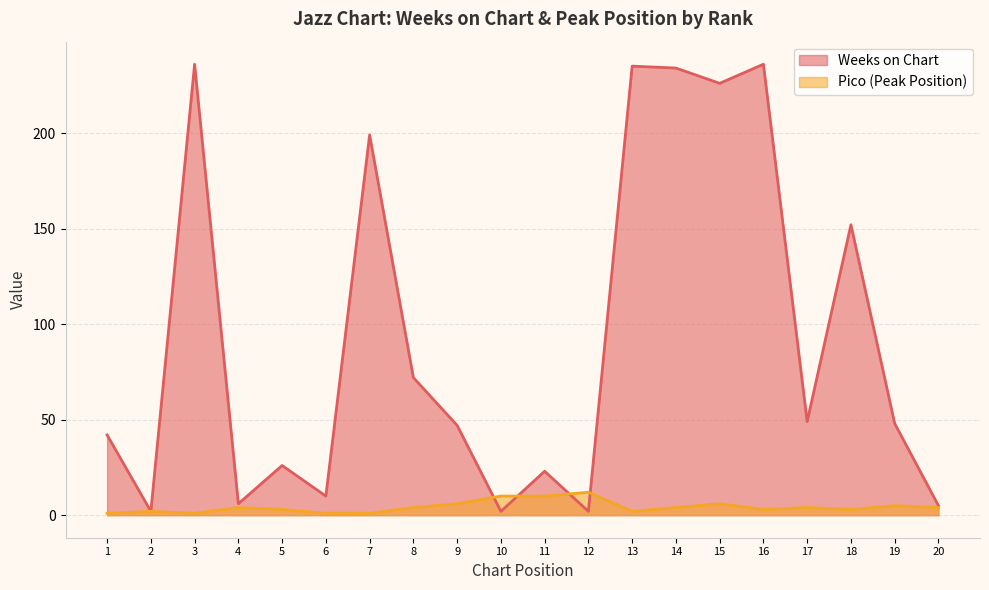

After their last crossing, which series has the higher values: Pico or Weeks on Chart?

Weeks on Chart